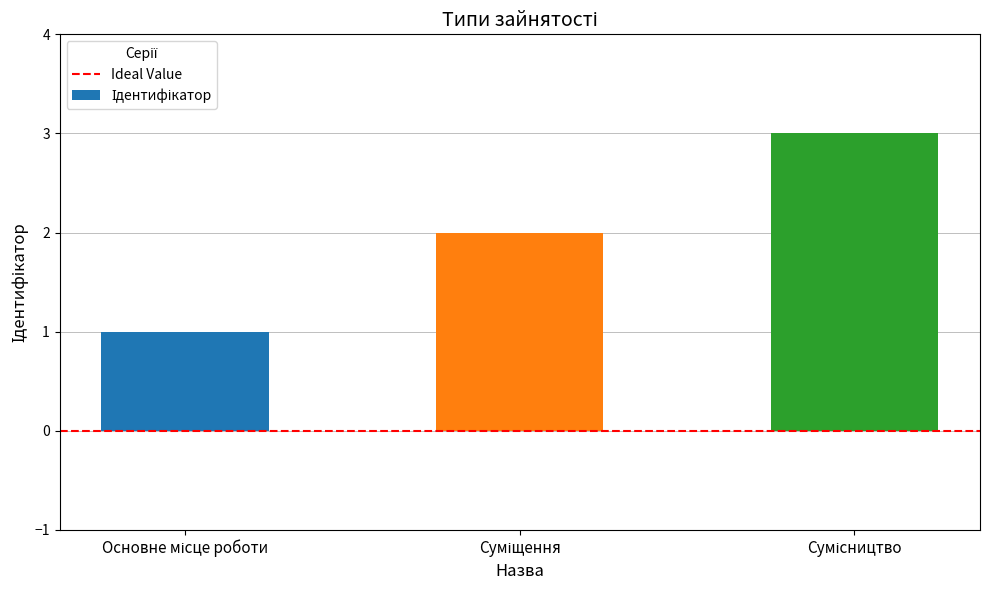

What is the sum of all values?

6